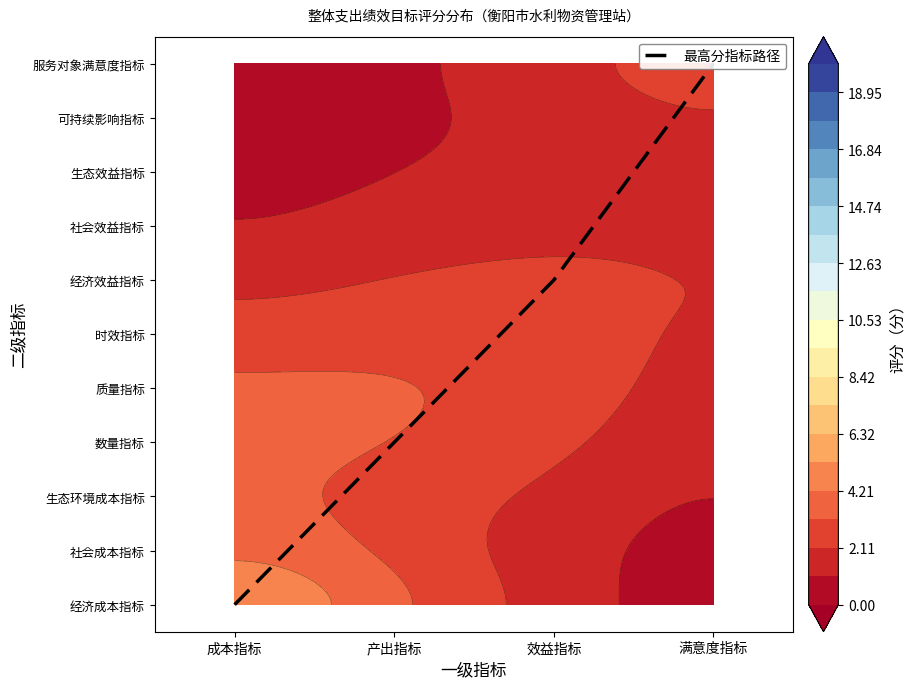

Reading right to left, list all the values displayed in this chart.

10	6	3	0